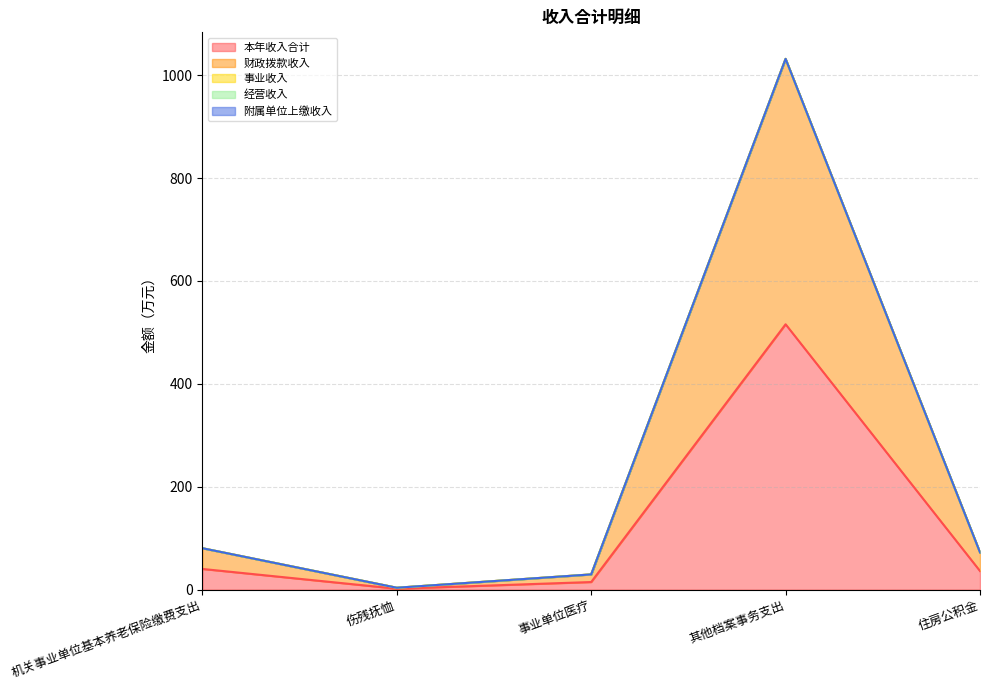

What position from the left is 机关事业单位基本养老保险缴费支出?

1